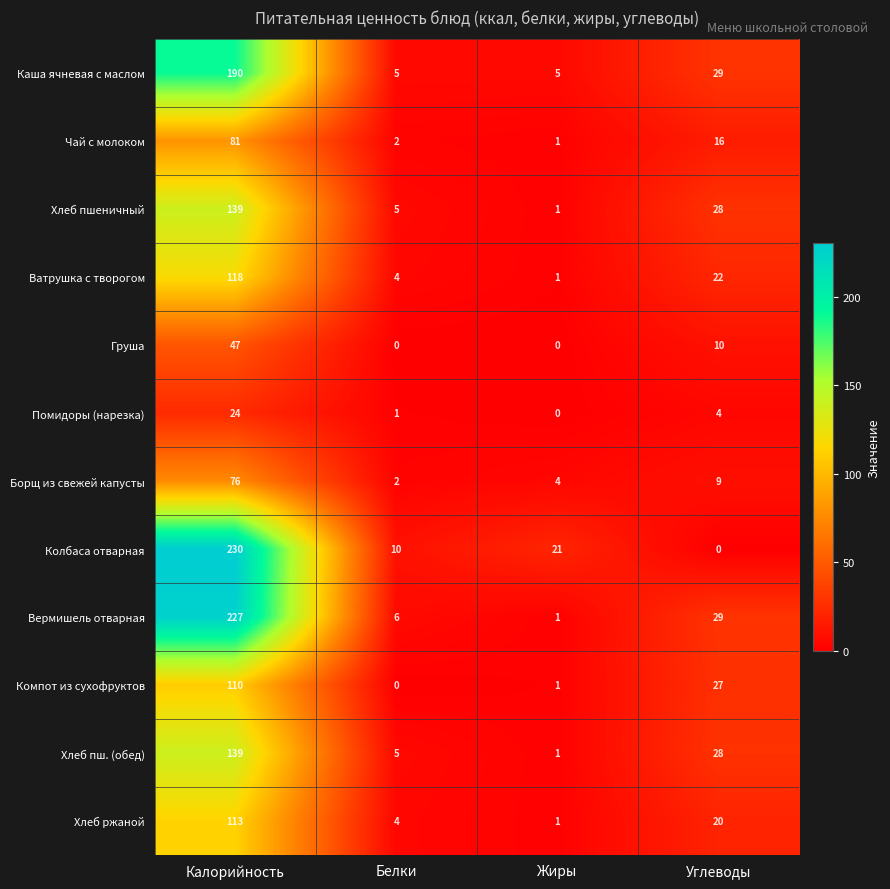

What is the average value of the Помидоры (нарезка) series?

7